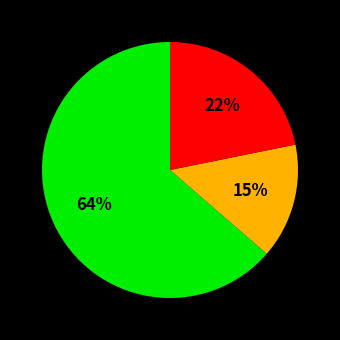

Does any single category account for the majority?

Yes